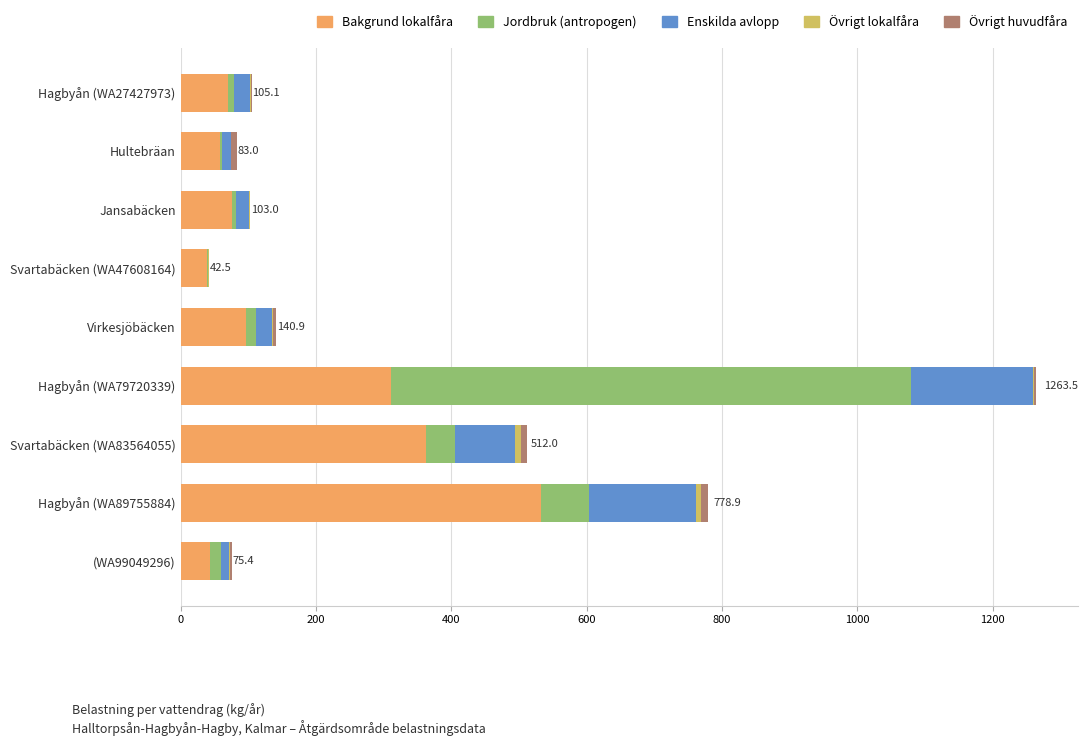

The Bakgrund lokalfåra series shows 58.1 at Hultebräan. True or false?

True